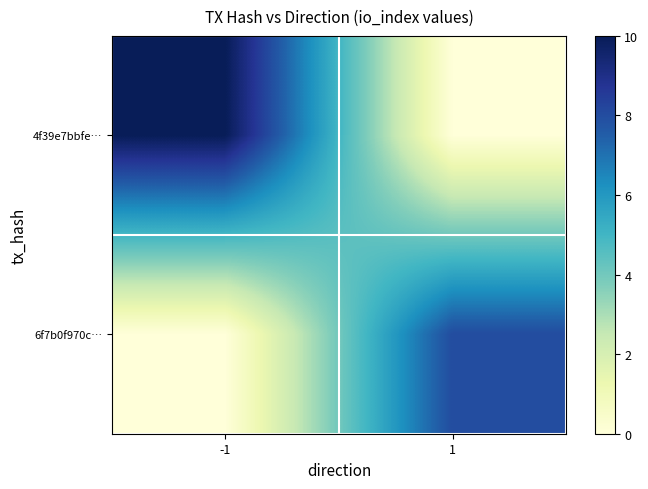

At 1, list the series in order from largest to smallest.

6f7b0f970c…, 4f39e7bbfe…